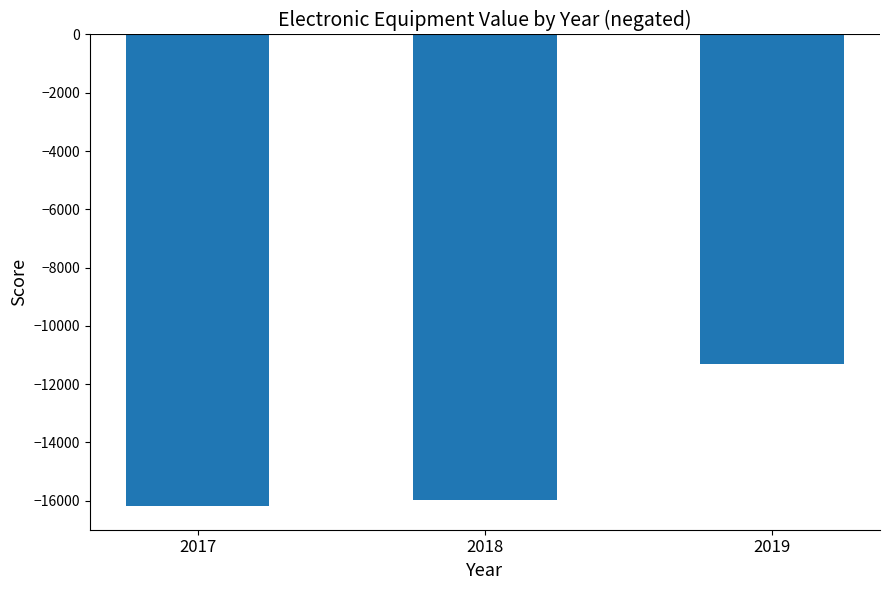

The value at 2017 is -16191.8. True or false?

True